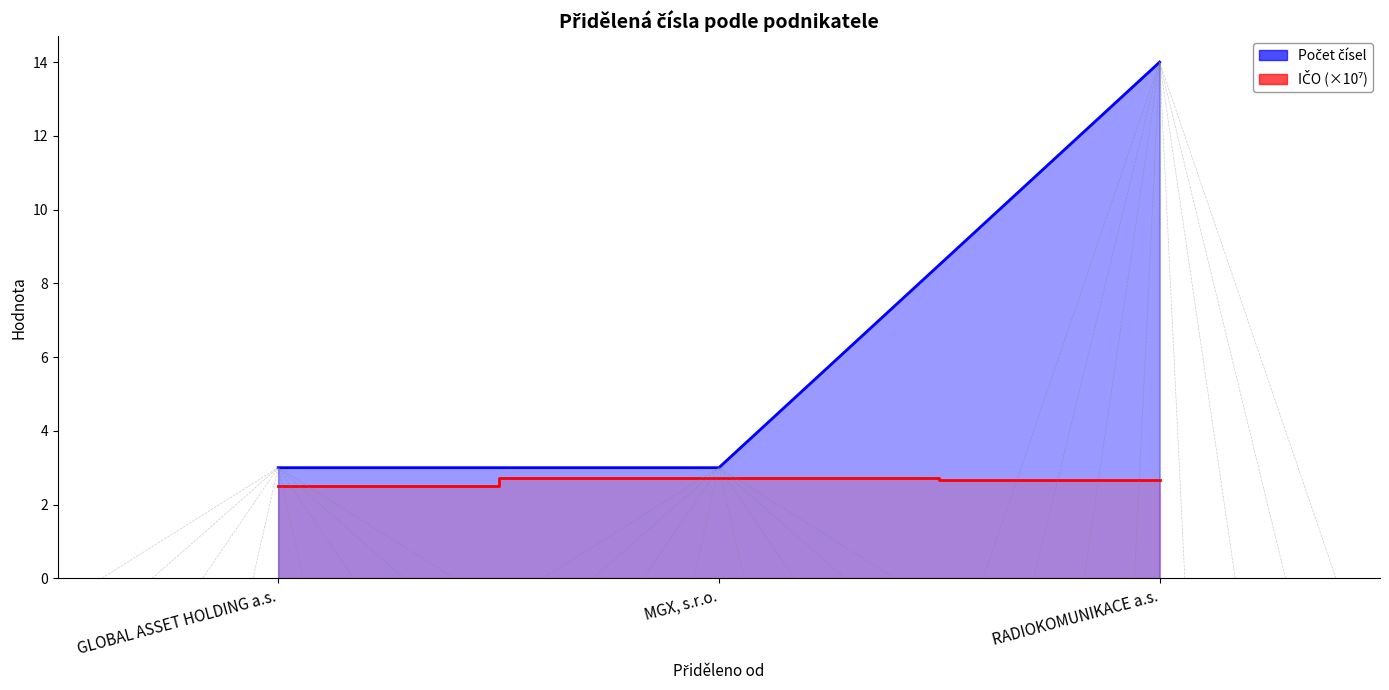

Rank the series by their maximum value, from highest to lowest.

Počet čísel, IČO (×10⁷)